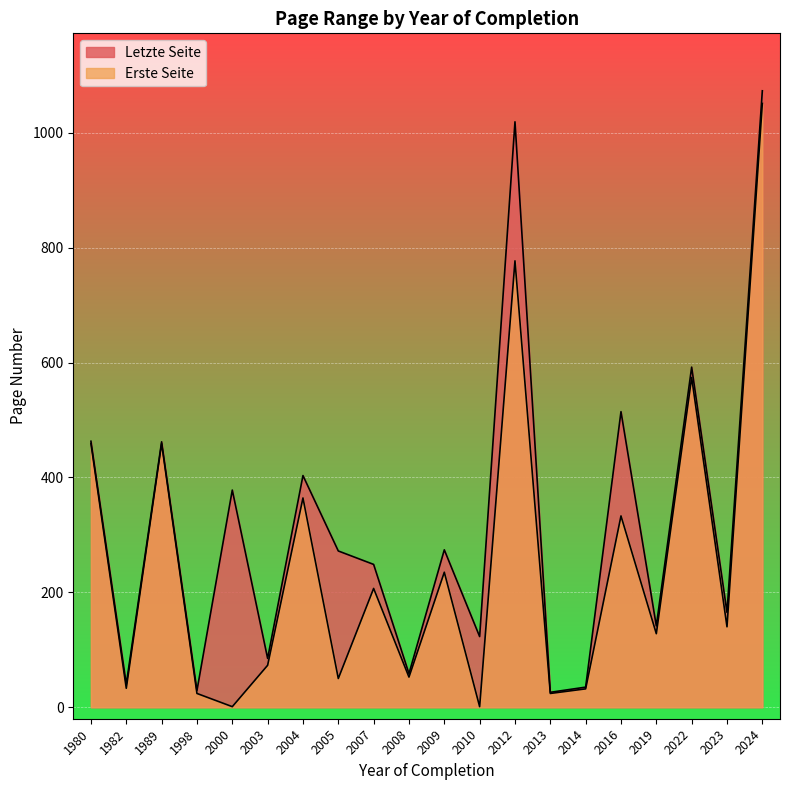

What are all the series names shown in the legend?

Letzte Seite, Erste Seite